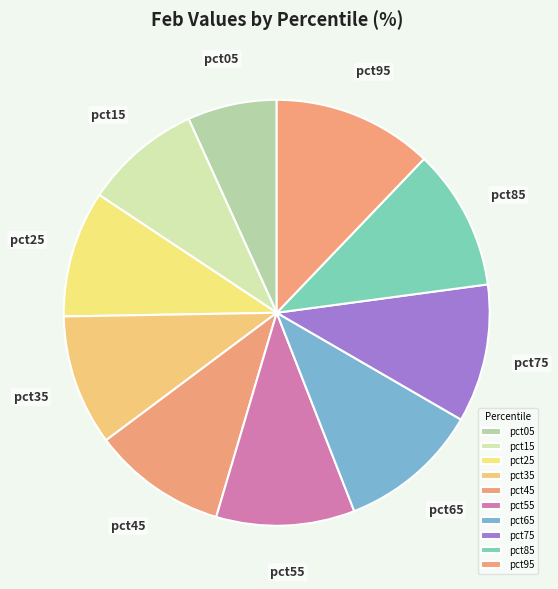

Which category has the biggest portion of the pie?

pct95